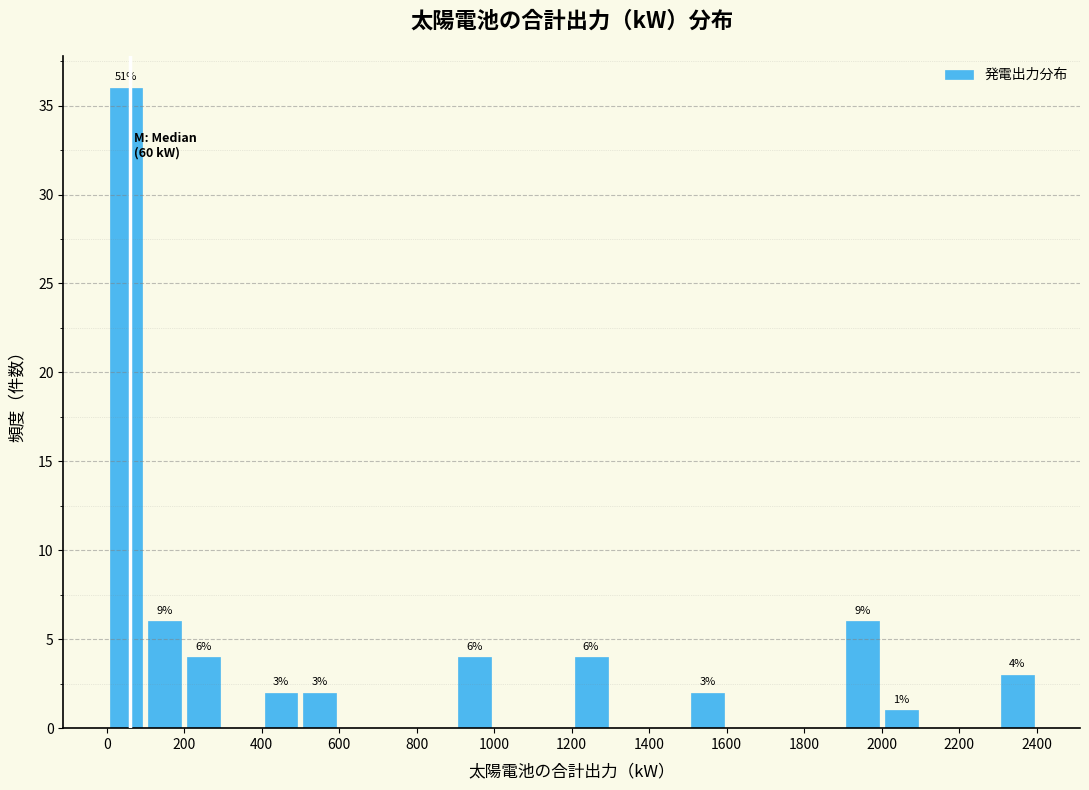

Over which range of the x-axis is the bar tallest?

0 to 100